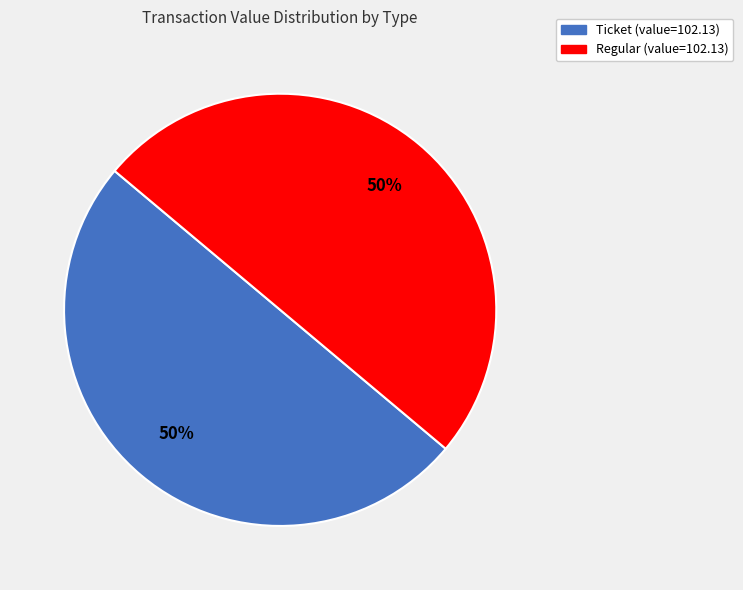

To the nearest percent, what is the average slice percentage?

50%